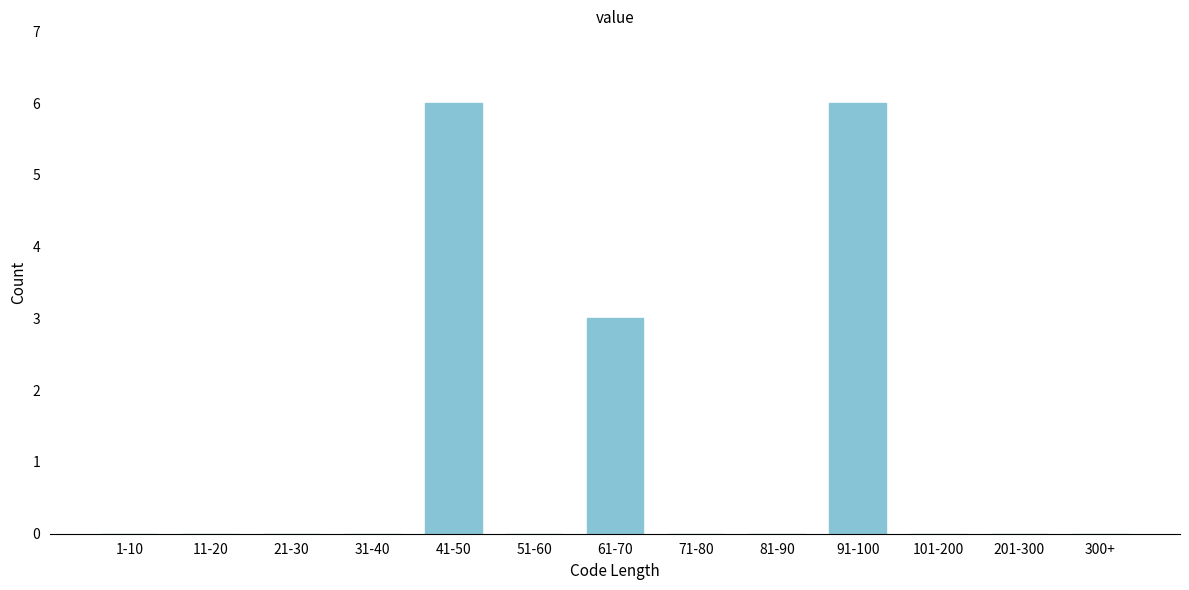

Reading left to right, extract all data points from this chart.

1-10=0	11-20=0	21-30=0	31-40=0	41-50=6	51-60=0	61-70=3	71-80=0	81-90=0	91-100=6	101-200=0	201-300=0	300+=0